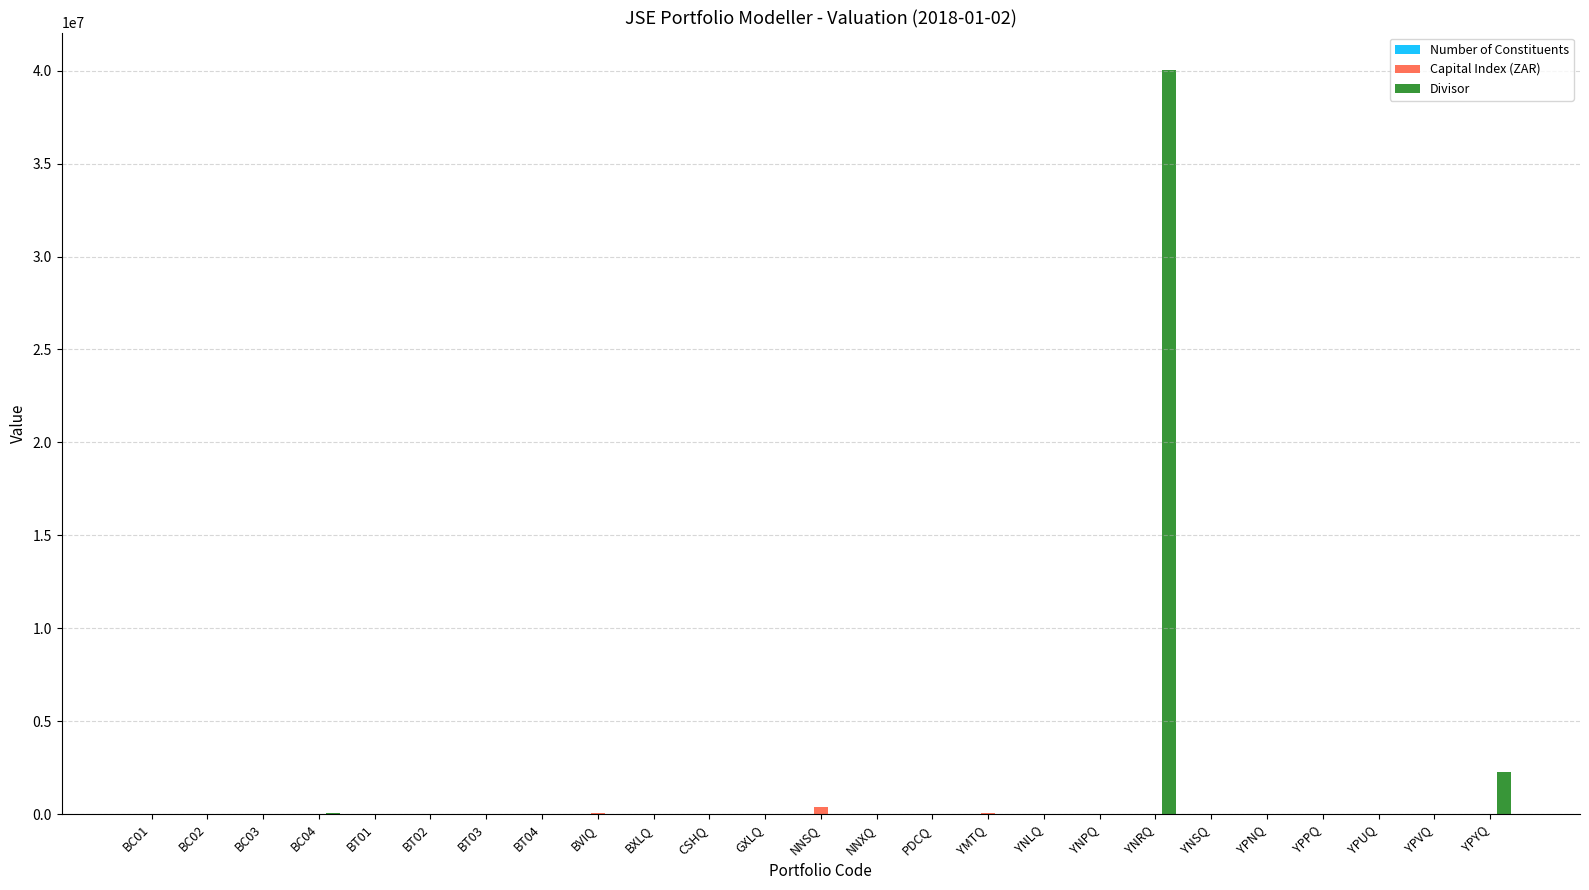

At which category is the sum across all series the highest?

YNRQ